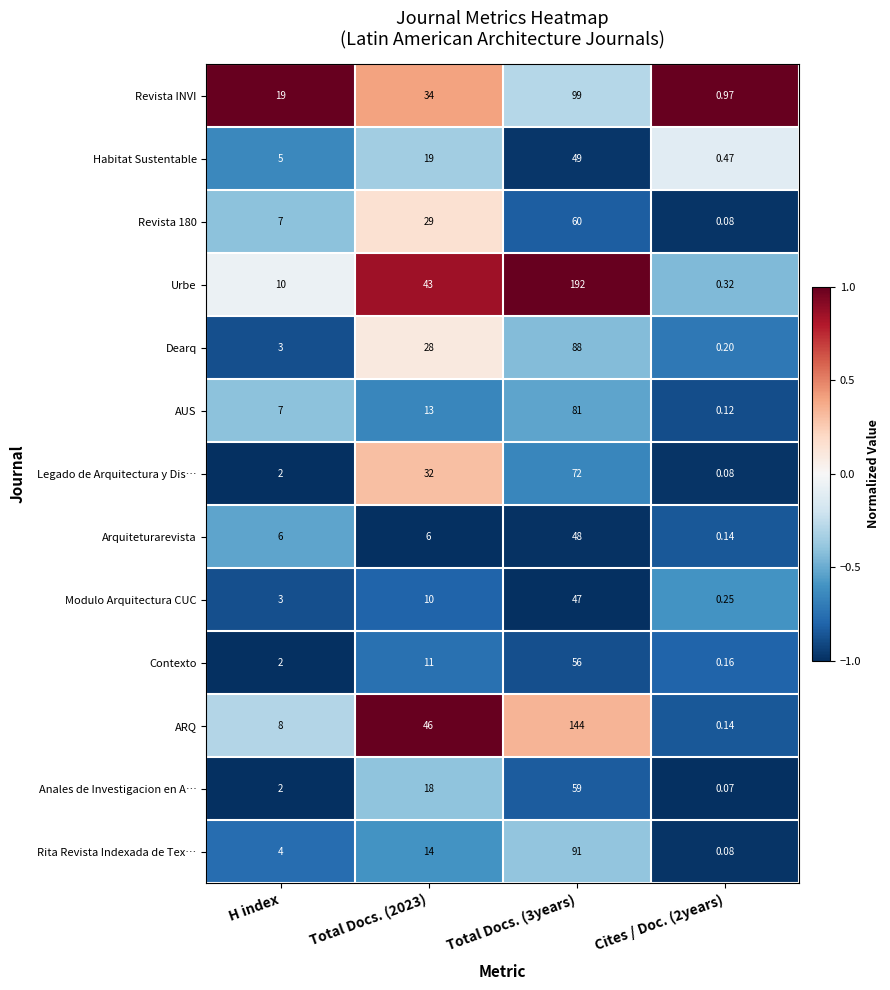

What is the difference between the highest and lowest values at Total Docs. (3years)?

145.0